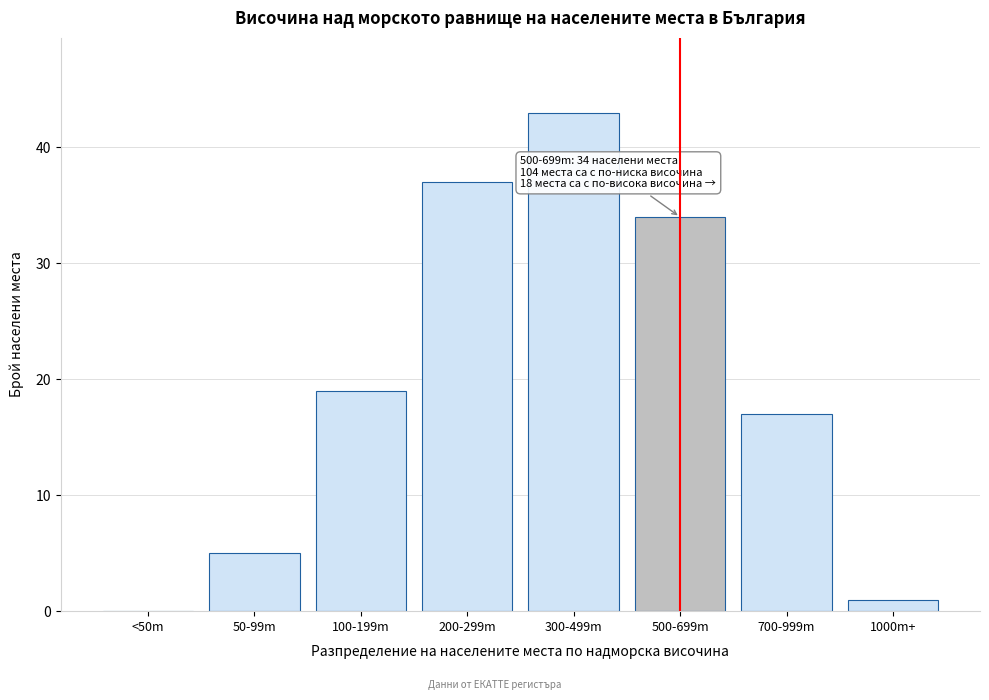

Reading left to right, extract all data points from this chart.

<50m=0	50-99m=5	100-199m=19	200-299m=37	300-499m=43	500-699m=34	700-999m=17	1000m+=1